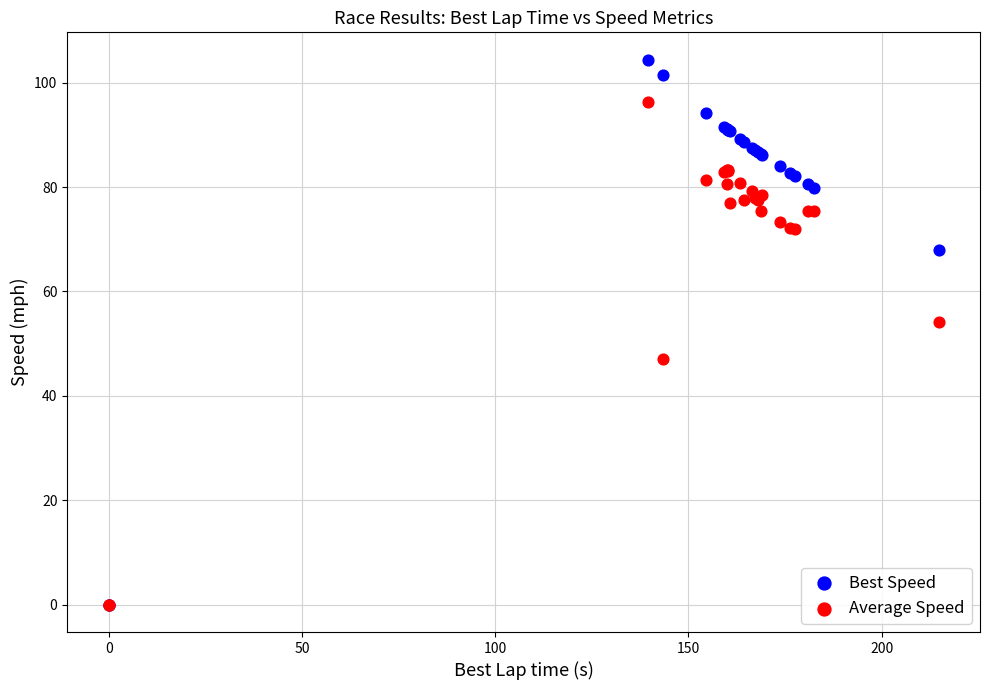

Which series has the largest Y range (max minus min)?

Best Speed